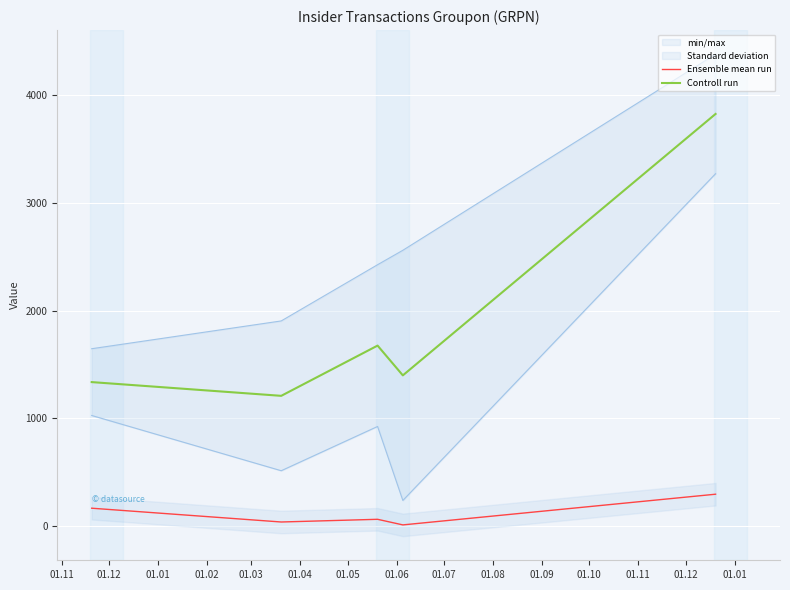

What is the sum of all Controll run values?

9444.0